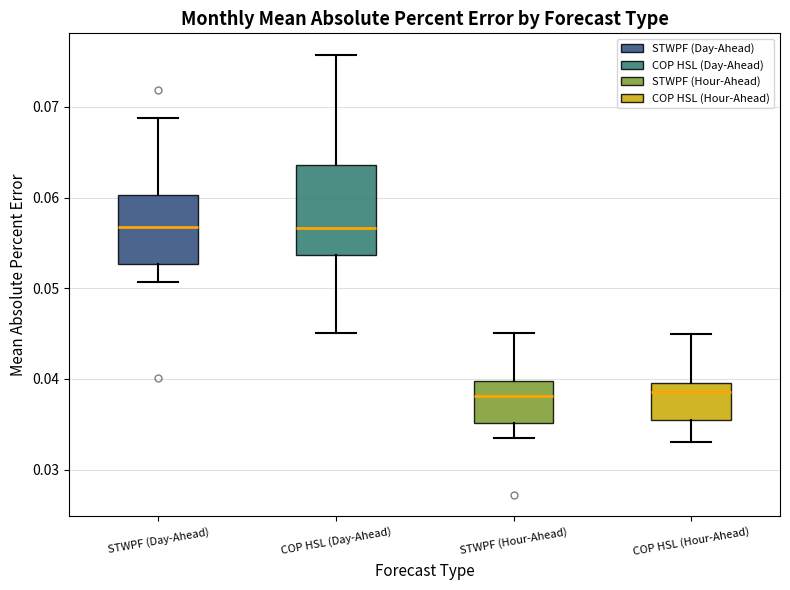

Reading left to right, transcribe this box plot: for each box, give where its median line is, the range the box spans, and where its two whiskers end, as read against the y-axis. The values are not printed on the chart, so give them approximately, as read against the axis.

STWPF (Day-Ahead): median 0.057, box 0.053 to 0.060, whiskers 0.051 to 0.069
COP HSL (Day-Ahead): median 0.057, box 0.054 to 0.064, whiskers 0.045 to 0.076
STWPF (Hour-Ahead): median 0.038, box 0.035 to 0.040, whiskers 0.033 to 0.045
COP HSL (Hour-Ahead): median 0.039, box 0.035 to 0.040, whiskers 0.033 to 0.045